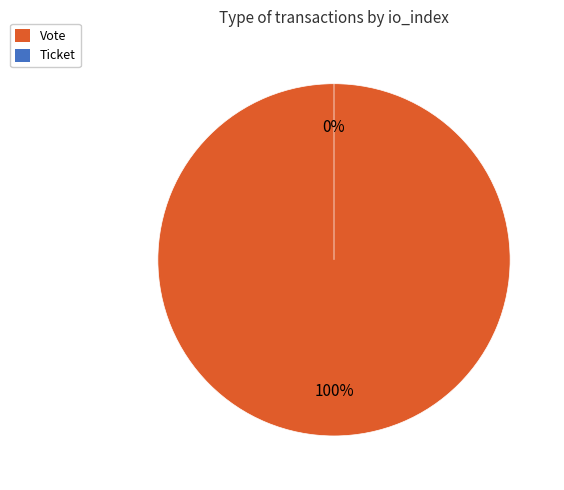

How many slices are in this pie chart?

2